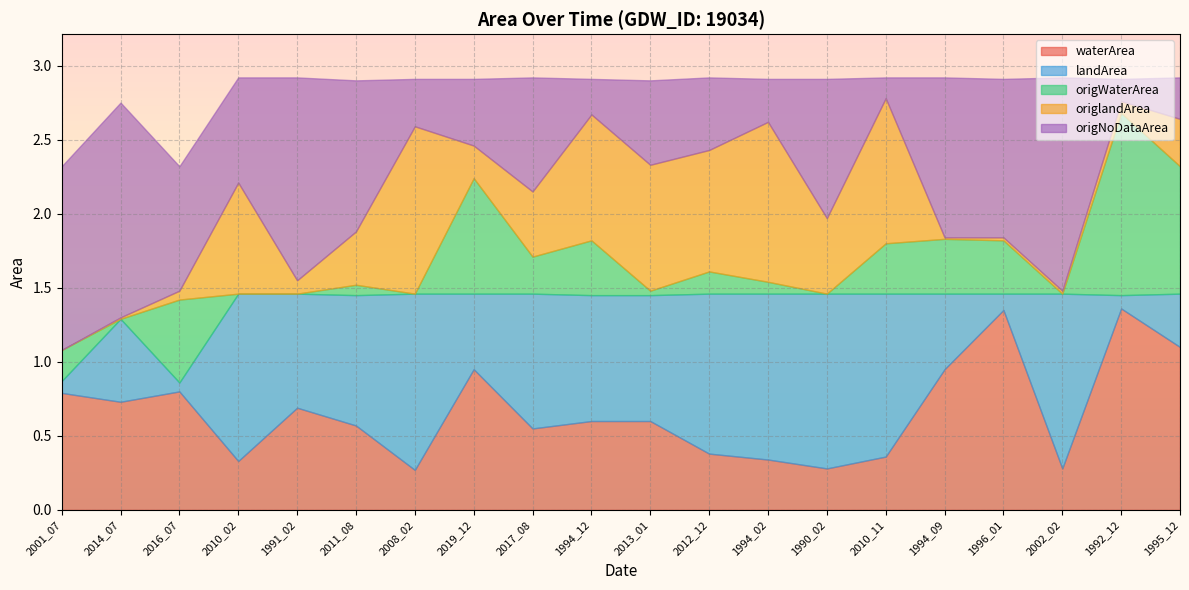

Is it true that origNoDataArea equals 0.9 at 1990_02?

True